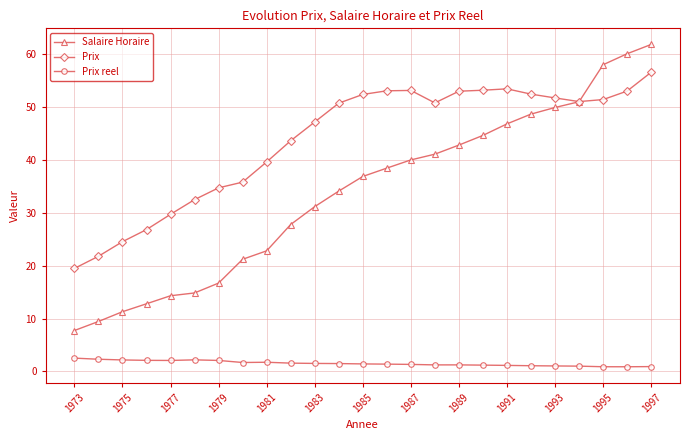

How many data points in Salaire Horaire are less than 36?

12